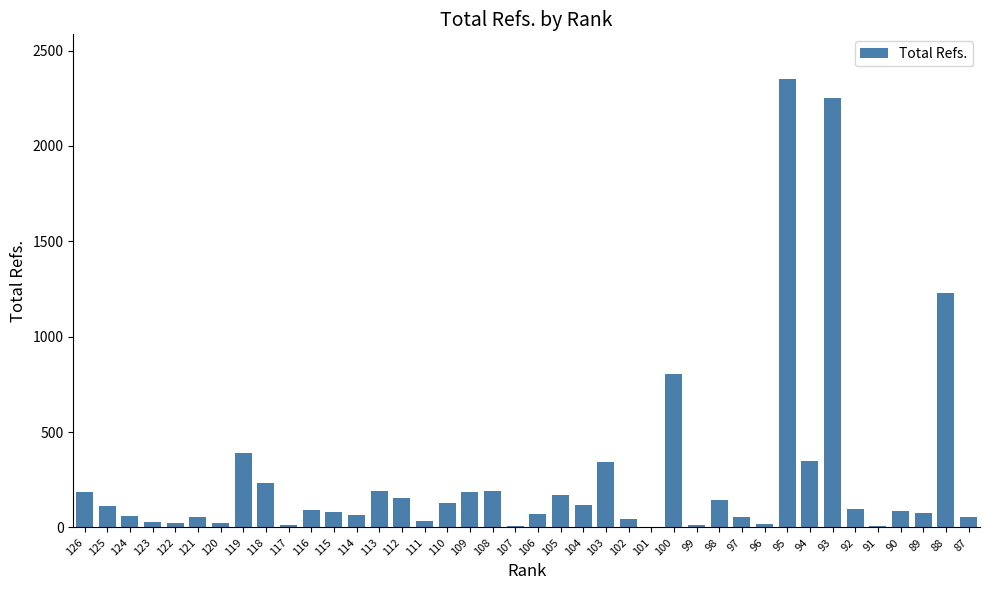

Is it true that the value at 119 is 392?

True